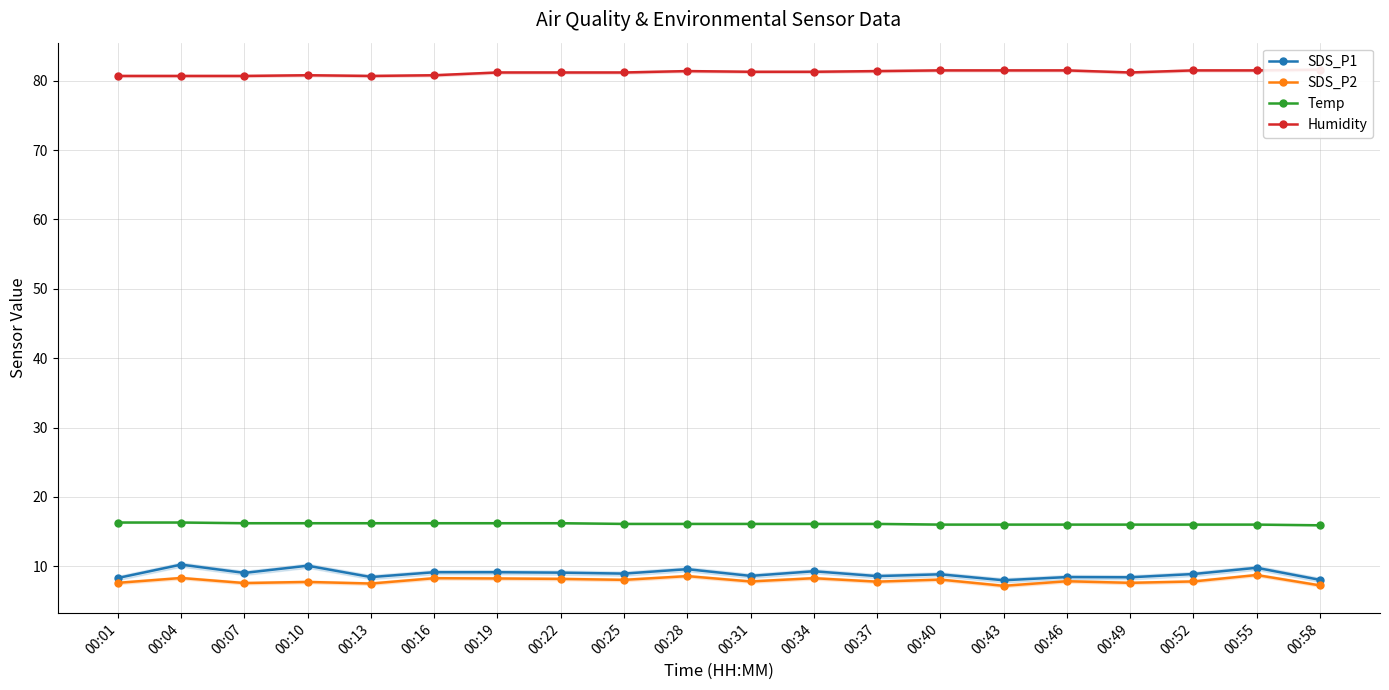

True or false: SDS_P1 has a value of 3.2 at 00:52.

False